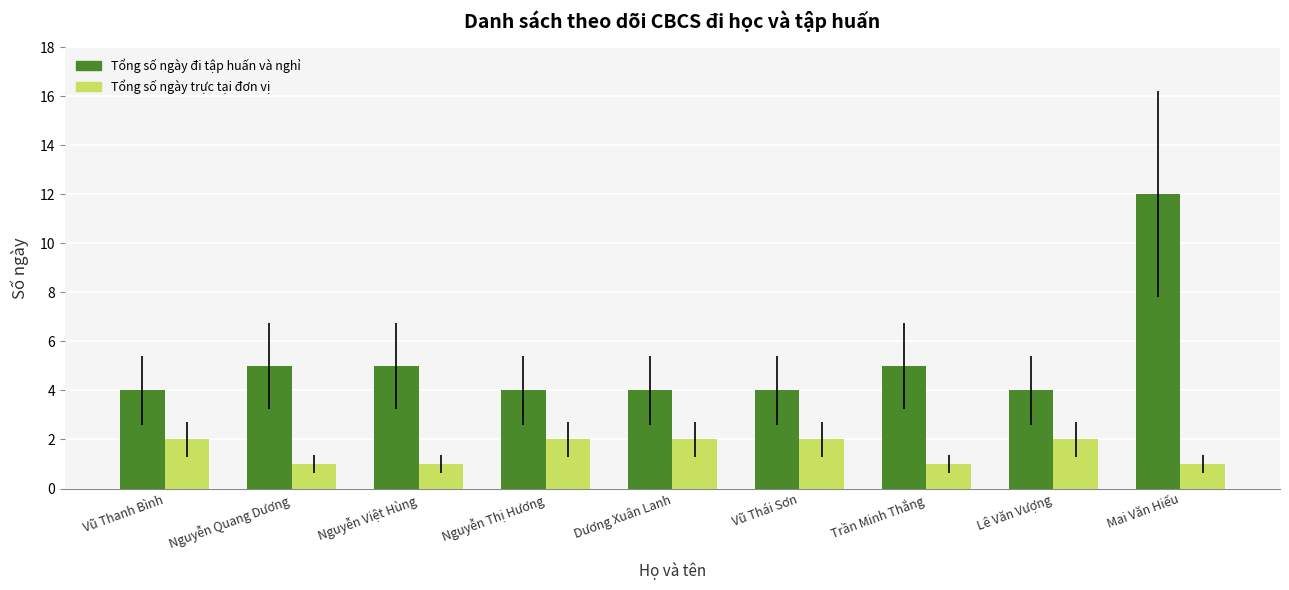

How many Tổng số ngày trực tại đơn vị values are between 1 and 2?

9